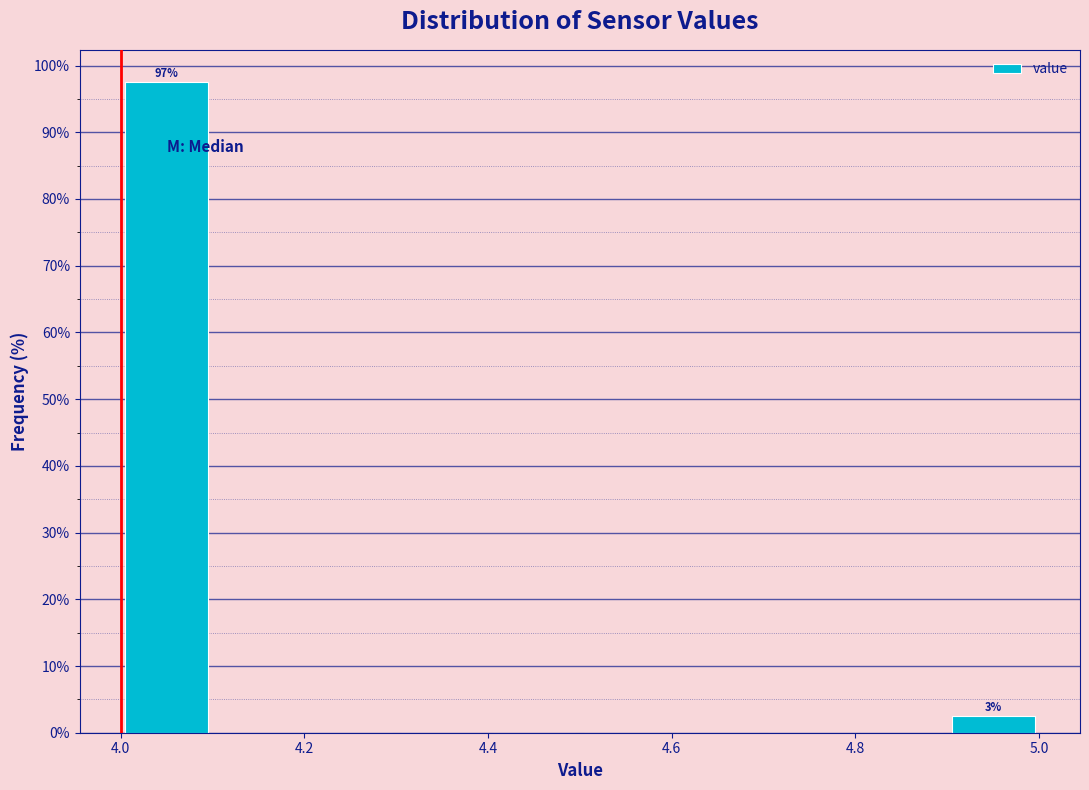

Which range on the x-axis has the tallest bar?

4.0 to 4.1